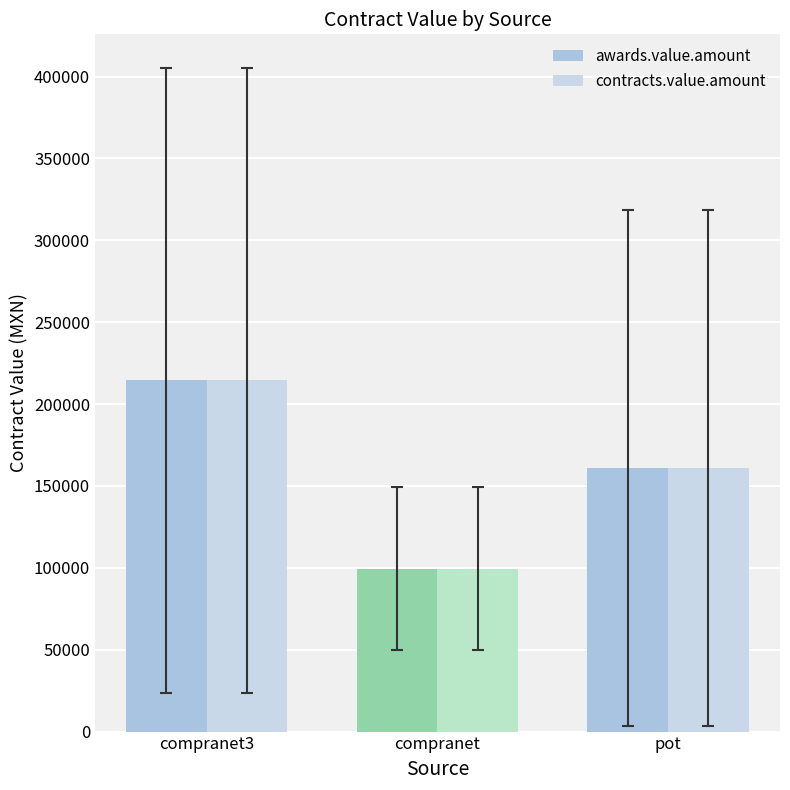

How many values in the awards.value.amount series exceed 160930?

2